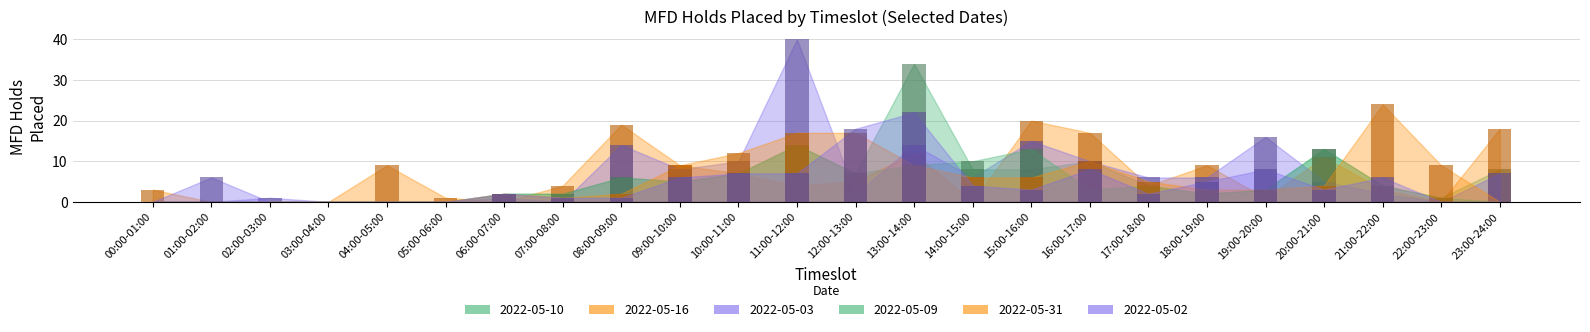

Reading left to right, list all the values displayed in this chart.

2022-05-10: 00:00-01:00=0	01:00-02:00=0	02:00-03:00=0	03:00-04:00=0	04:00-05:00=0	05:00-06:00=0	06:00-07:00=2	07:00-08:00=2	08:00-09:00=6	09:00-10:00=5	10:00-11:00=7	11:00-12:00=14	12:00-13:00=7	13:00-14:00=34	14:00-15:00=8	15:00-16:00=8	16:00-17:00=10	17:00-18:00=4	18:00-19:00=2	19:00-20:00=3	20:00-21:00=13	21:00-22:00=4	22:00-23:00=1	23:00-24:00=8
2022-05-16: 00:00-01:00=3	01:00-02:00=0	02:00-03:00=0	03:00-04:00=0	04:00-05:00=9	05:00-06:00=1	06:00-07:00=0	07:00-08:00=4	08:00-09:00=19	09:00-10:00=9	10:00-11:00=7	11:00-12:00=4	12:00-13:00=5	13:00-14:00=12	14:00-15:00=0	15:00-16:00=20	16:00-17:00=17	17:00-18:00=4	18:00-19:00=9	19:00-20:00=1	20:00-21:00=11	21:00-22:00=3	22:00-23:00=0	23:00-24:00=18
2022-05-03: 00:00-01:00=0	01:00-02:00=0	02:00-03:00=1	03:00-04:00=0	04:00-05:00=0	05:00-06:00=0	06:00-07:00=1	07:00-08:00=0	08:00-09:00=14	09:00-10:00=8	10:00-11:00=10	11:00-12:00=40	12:00-13:00=2	13:00-14:00=14	14:00-15:00=6	15:00-16:00=15	16:00-17:00=10	17:00-18:00=6	18:00-19:00=6	19:00-20:00=16	20:00-21:00=5	21:00-22:00=2	22:00-23:00=0	23:00-24:00=7
2022-05-09: 00:00-01:00=0	01:00-02:00=0	02:00-03:00=0	03:00-04:00=0	04:00-05:00=0	05:00-06:00=0	06:00-07:00=2	07:00-08:00=2	08:00-09:00=6	09:00-10:00=5	10:00-11:00=7	11:00-12:00=14	12:00-13:00=7	13:00-14:00=9	14:00-15:00=10	15:00-16:00=13	16:00-17:00=3	17:00-18:00=4	18:00-19:00=2	19:00-20:00=3	20:00-21:00=13	21:00-22:00=4	22:00-23:00=1	23:00-24:00=0
2022-05-31: 00:00-01:00=0	01:00-02:00=0	02:00-03:00=0	03:00-04:00=0	04:00-05:00=0	05:00-06:00=0	06:00-07:00=2	07:00-08:00=1	08:00-09:00=2	09:00-10:00=9	10:00-11:00=12	11:00-12:00=17	12:00-13:00=17	13:00-14:00=9	14:00-15:00=6	15:00-16:00=6	16:00-17:00=10	17:00-18:00=5	18:00-19:00=3	19:00-20:00=3	20:00-21:00=4	21:00-22:00=24	22:00-23:00=9	23:00-24:00=0
2022-05-02: 00:00-01:00=0	01:00-02:00=6	02:00-03:00=0	03:00-04:00=0	04:00-05:00=0	05:00-06:00=0	06:00-07:00=2	07:00-08:00=1	08:00-09:00=1	09:00-10:00=6	10:00-11:00=7	11:00-12:00=7	12:00-13:00=18	13:00-14:00=22	14:00-15:00=4	15:00-16:00=3	16:00-17:00=8	17:00-18:00=2	18:00-19:00=5	19:00-20:00=8	20:00-21:00=3	21:00-22:00=6	22:00-23:00=0	23:00-24:00=0